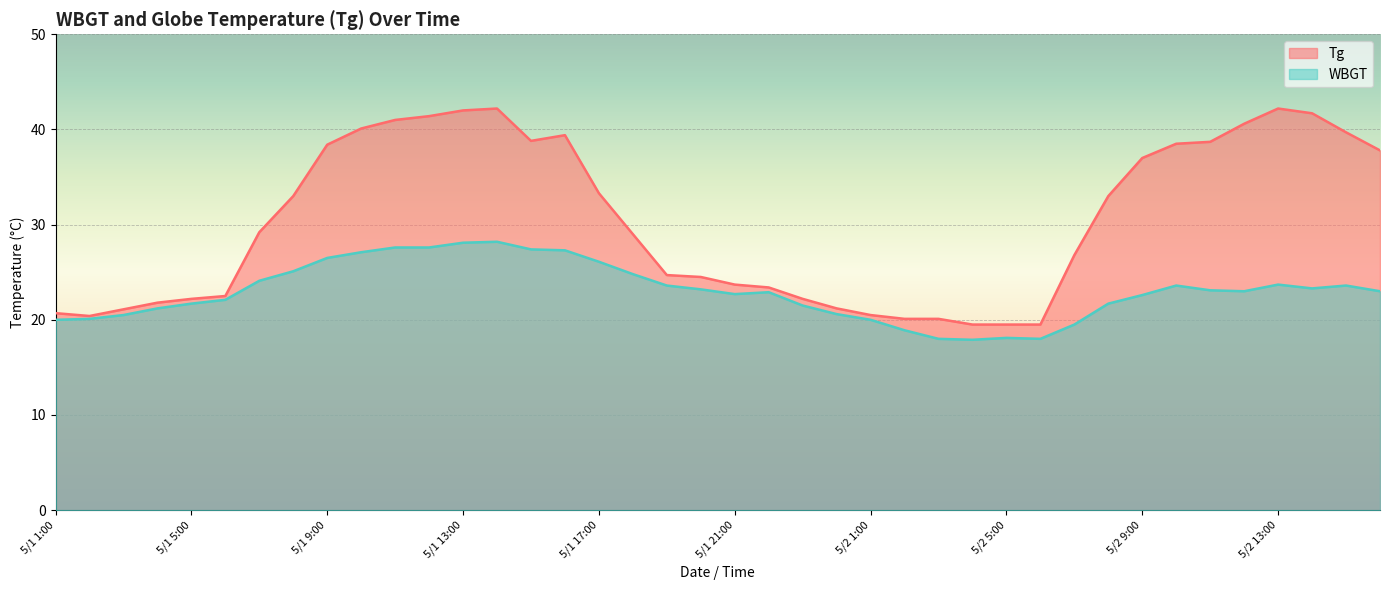

What is the maximum value for Tg?

42.2